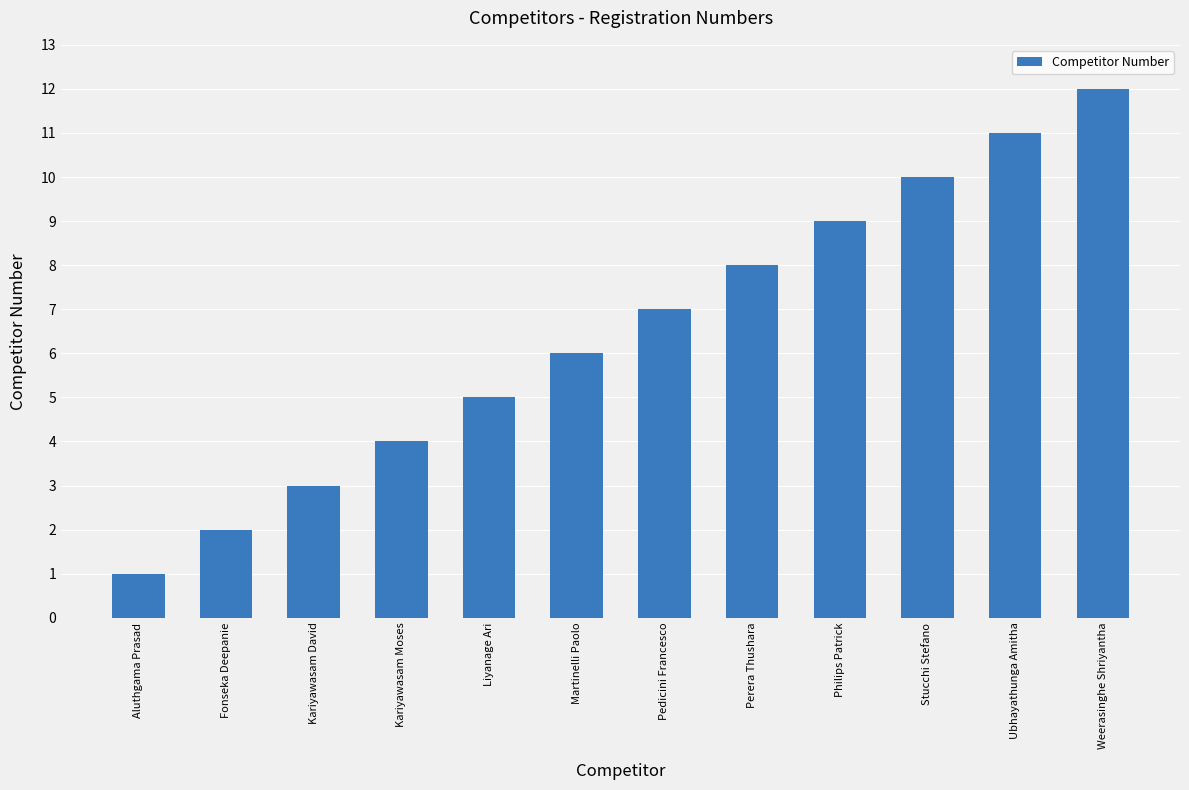

Rank the categories by value from highest to lowest.

Weerasinghe Shriyantha, Ubhayathunga Amitha, Stucchi Stefano, Philips Patrick, Perera Thushara, Pedicini Francesco, Martinelli Paolo, Liyanage Ari, Kariyawasam Moses, Kariyawasam David, Fonseka Deepanie, Aluthgama Prasad